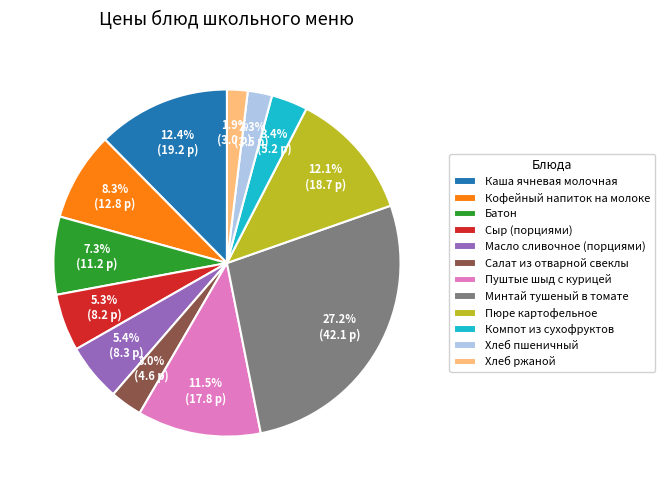

Is the sum of Хлеб пшеничный and Салат из отварной свеклы greater than half?

No